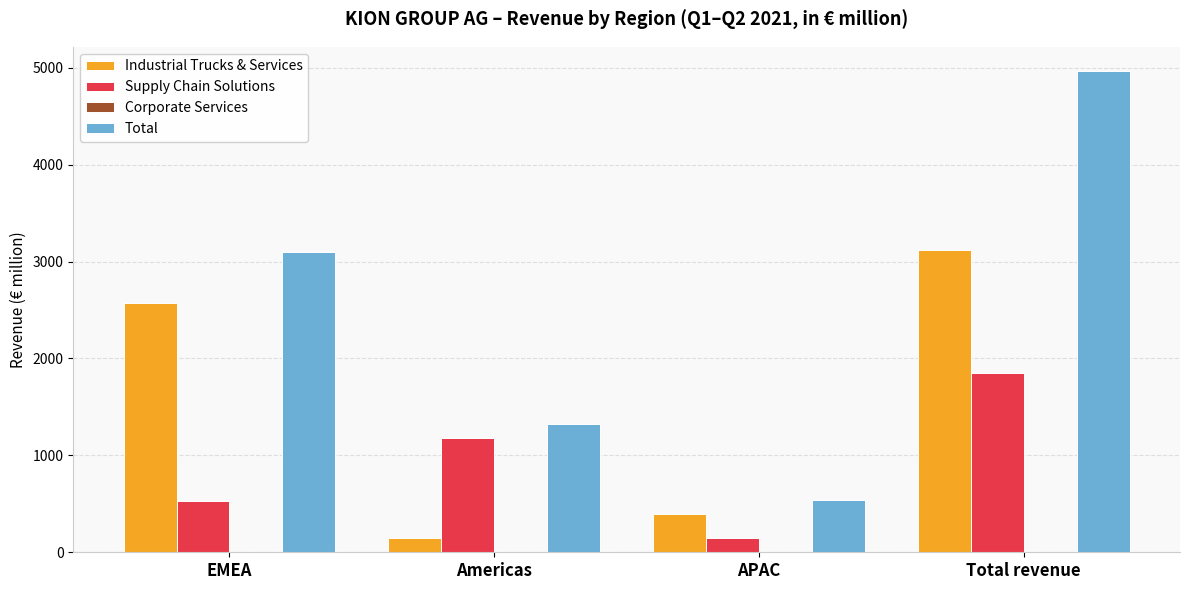

At which label is Total closest to 2755?

EMEA